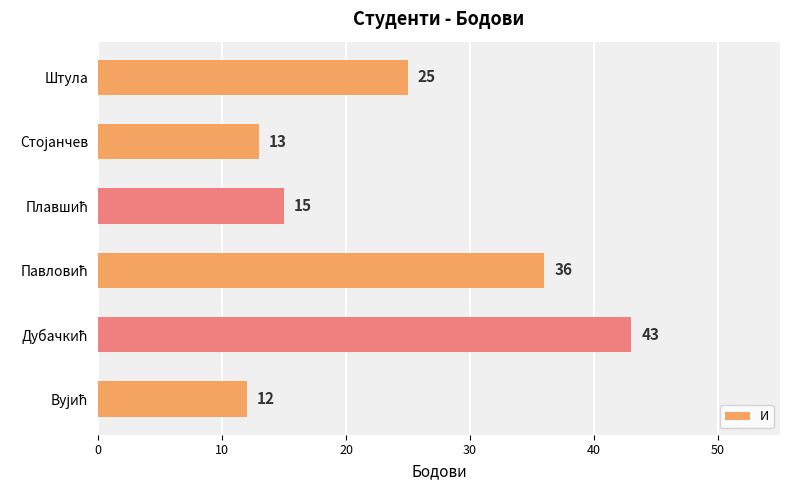

True or false: the data shows 39 at Штула.

False